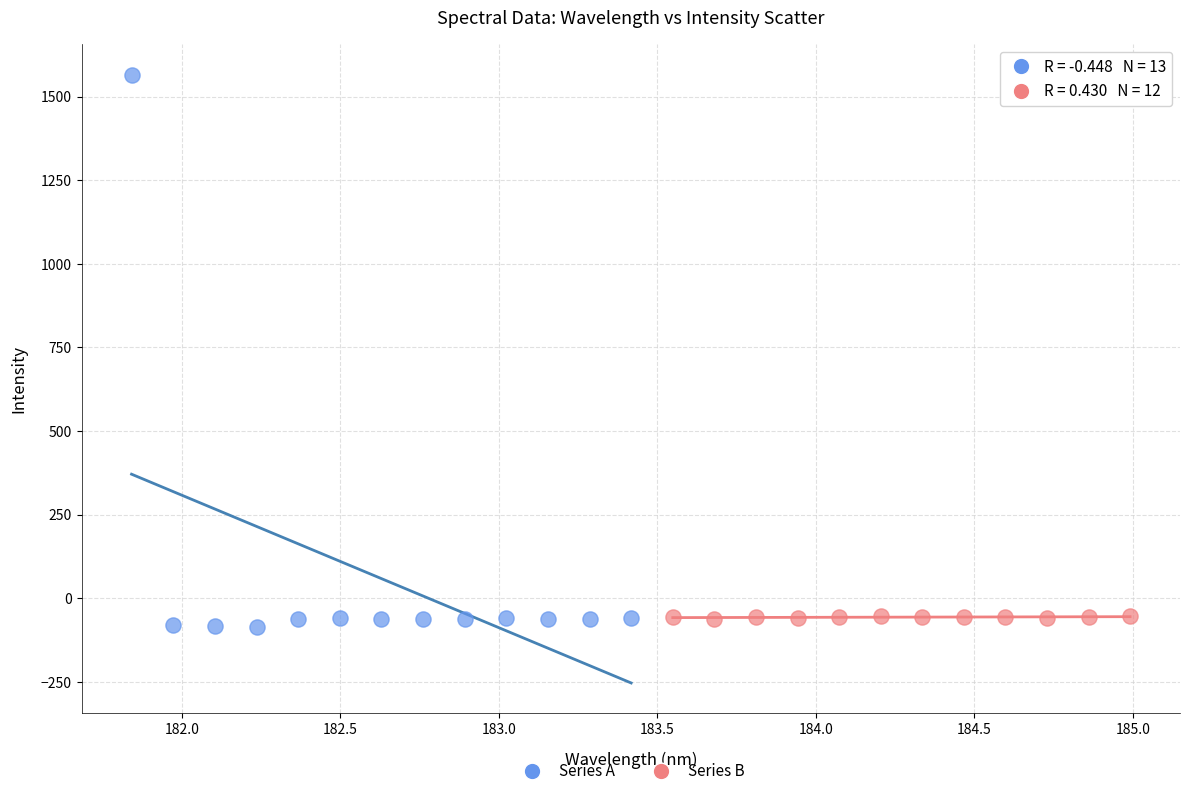

Which series has the widest spread of Y values?

Series A